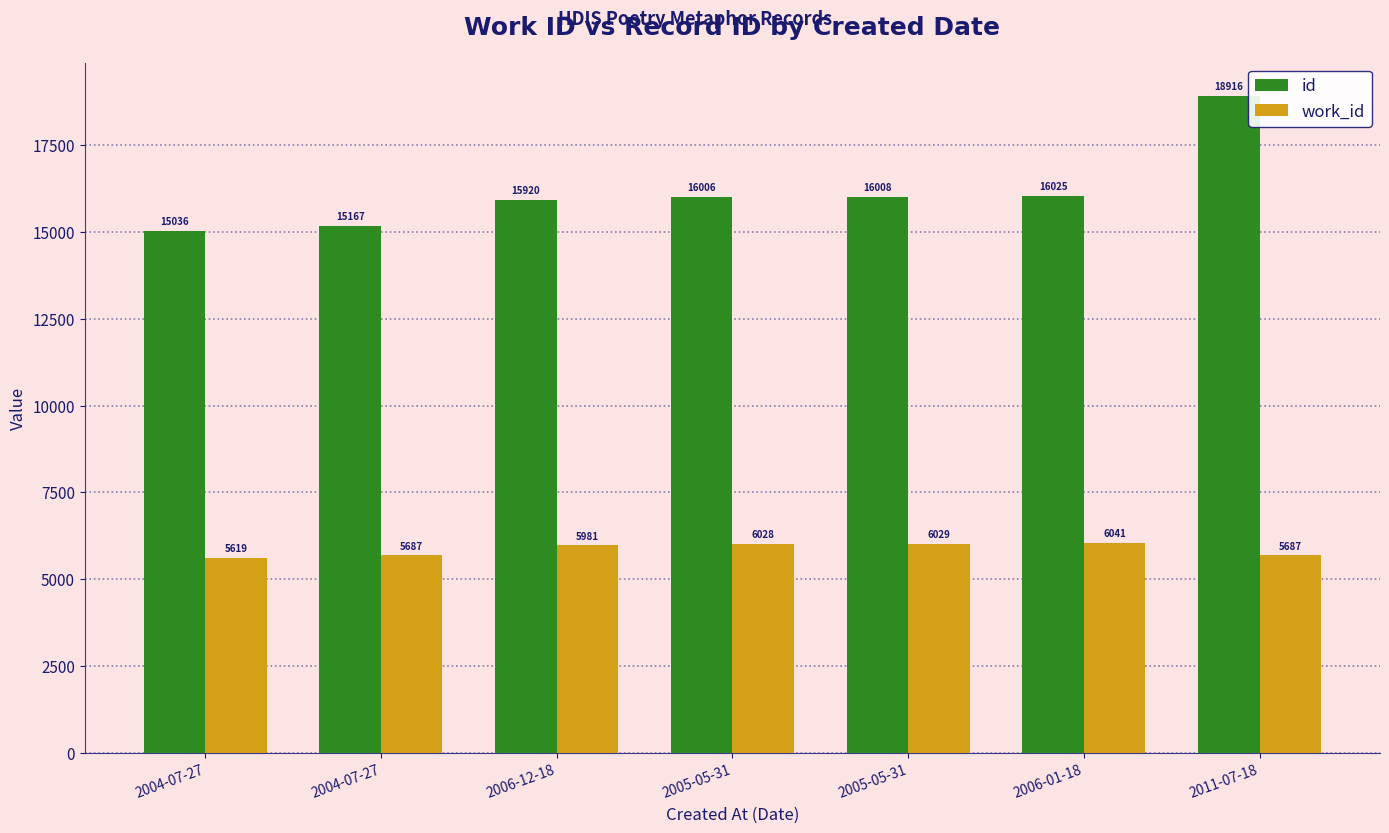

Which category has the lowest value across all series?

2004-07-27